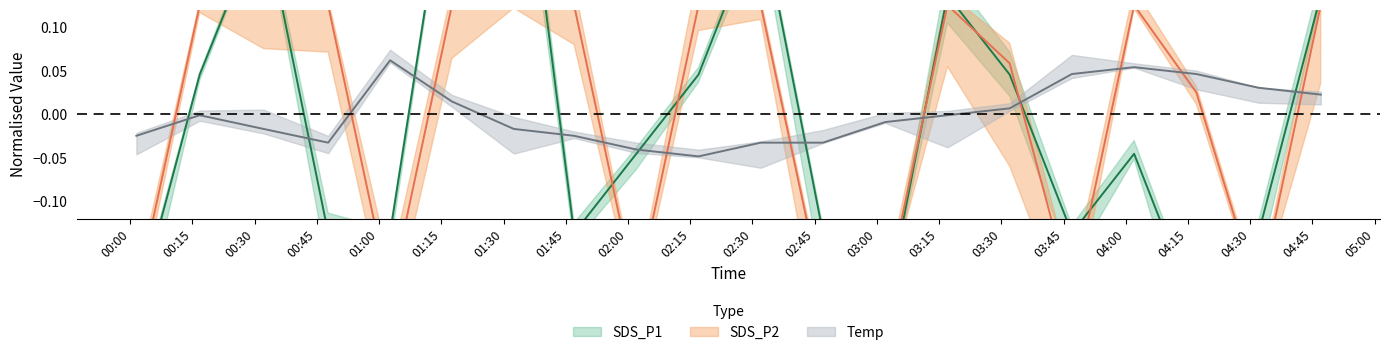

Which has a higher value, 2021/10/07 00:32:08 or 2021/10/07 04:02:00?

2021/10/07 00:32:08